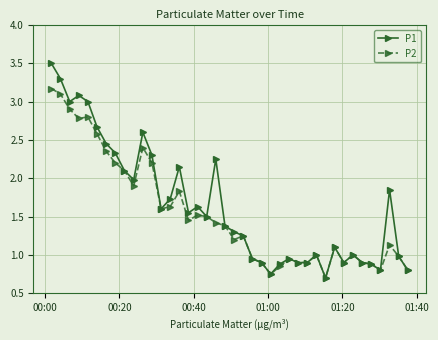

What is the value of the P2 point at the 18th from the left?

1.5